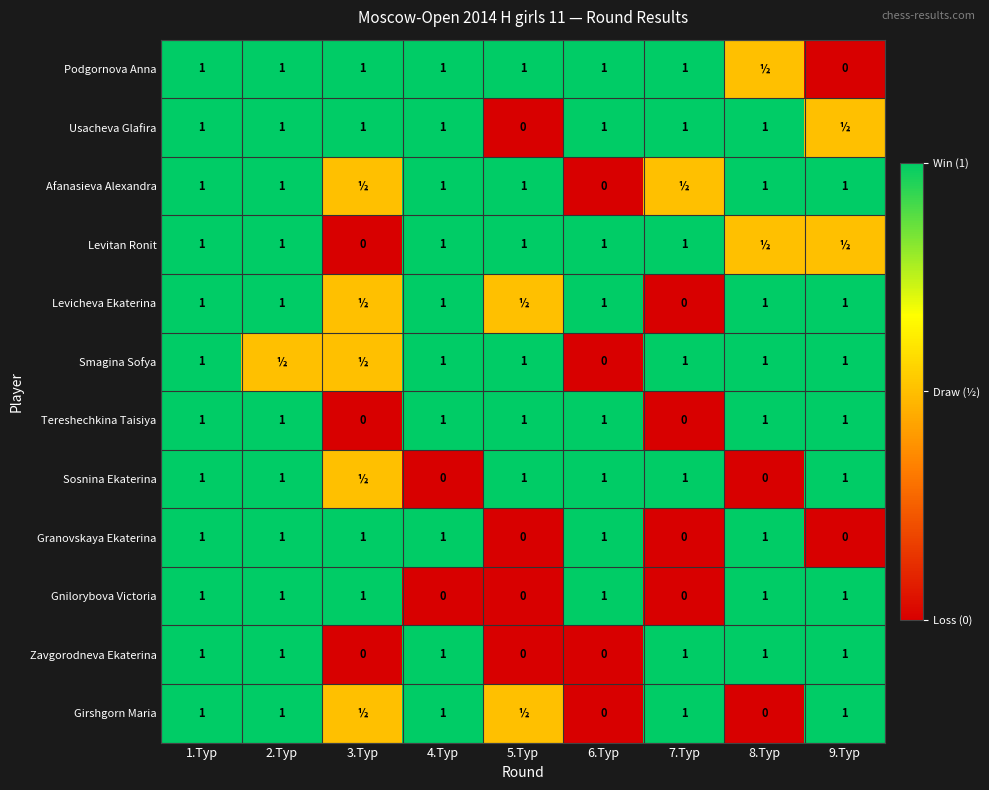

What is the total value across all series at 6.Тур?

8.0